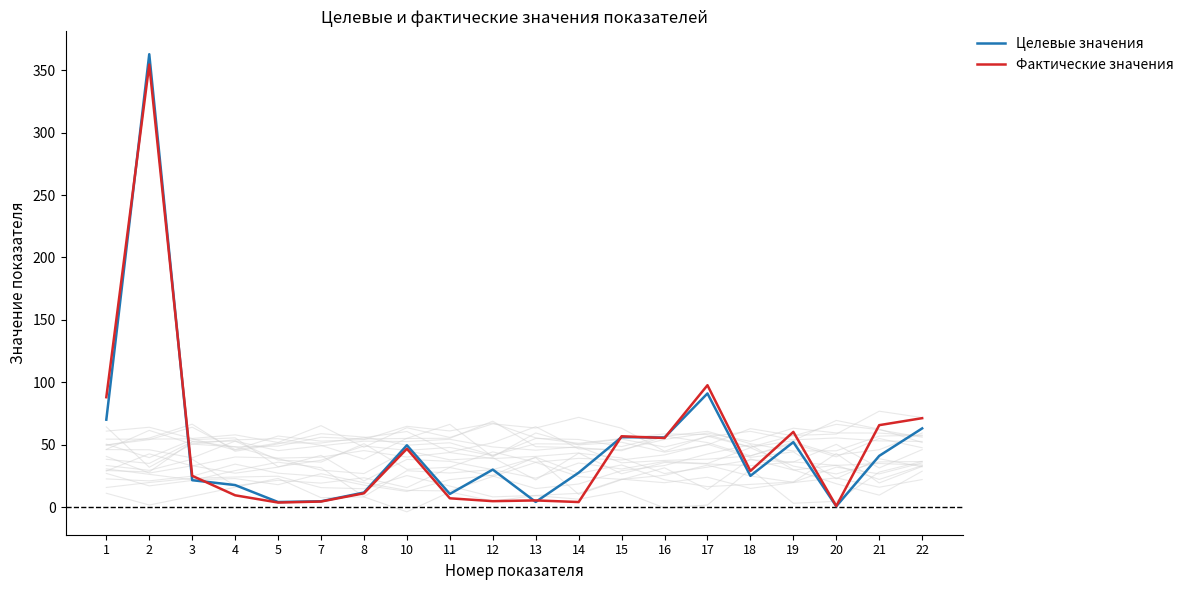

How many times do Фактические значения and Целевые значения cross each other?

8